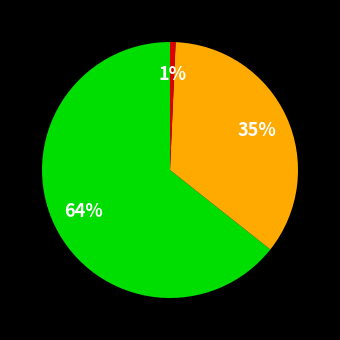

Does any single category account for the majority?

Yes